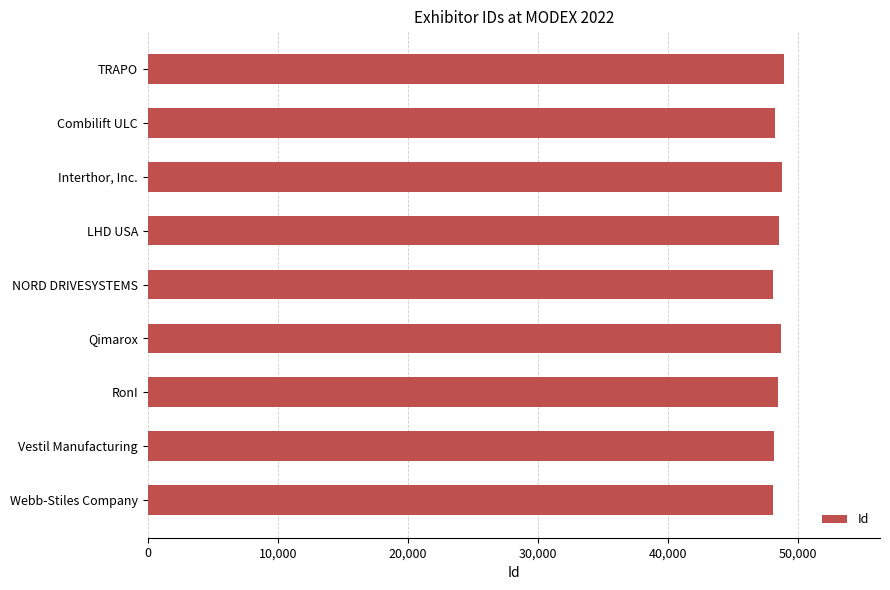

What is the sum of all values?

436053